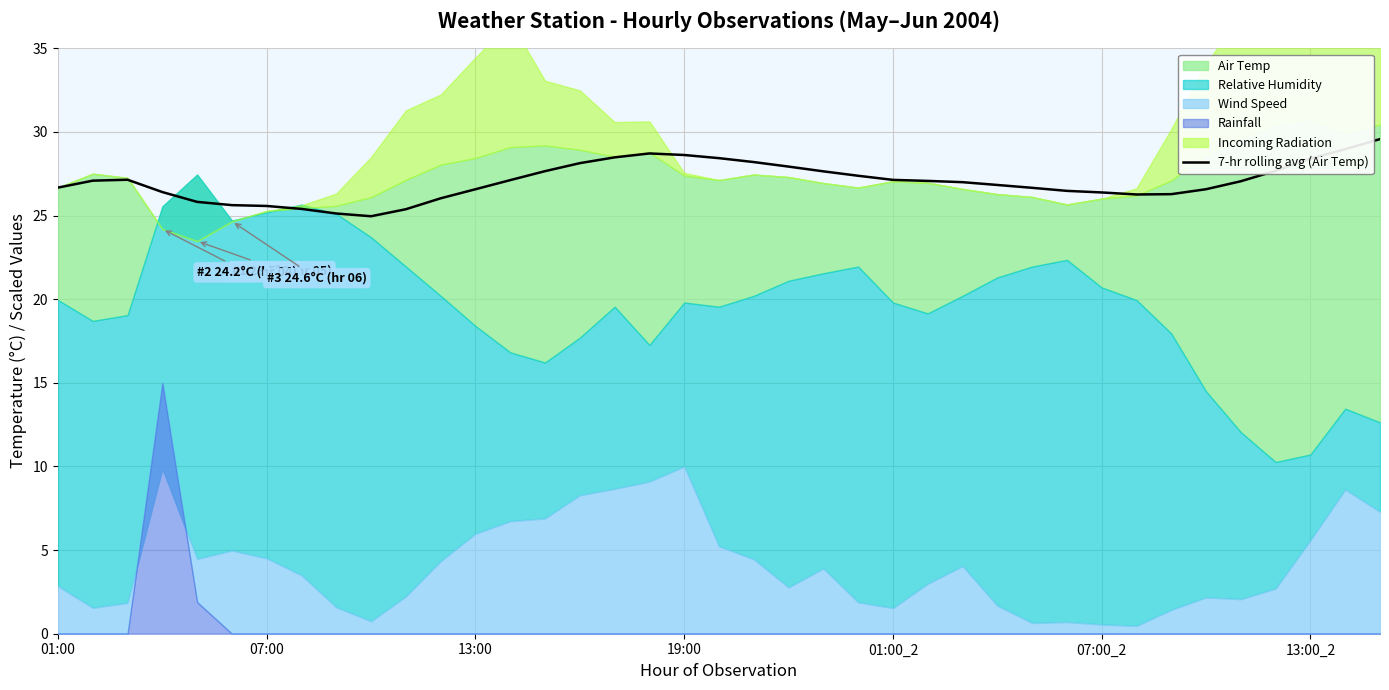

What is the minimum value for 7-hr rolling avg (Air Temp)?

25.0